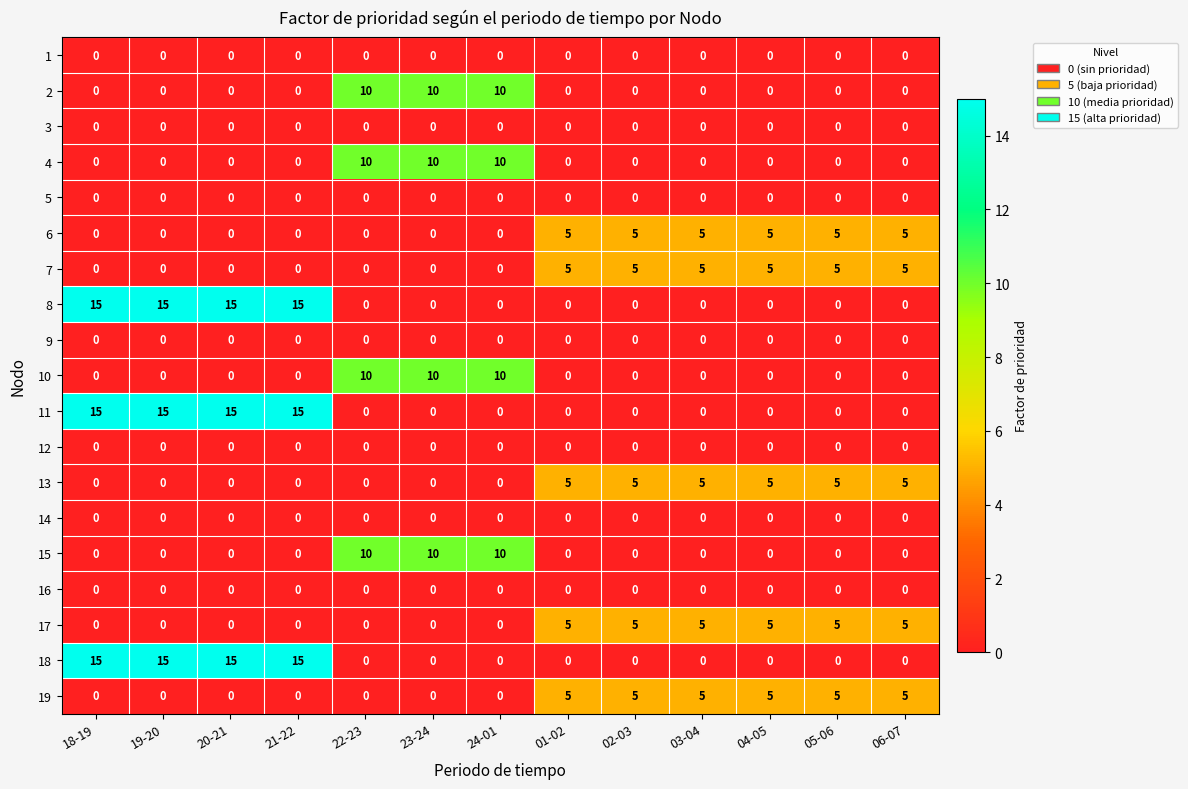

Is it true that 8 equals -6 at 24-01?

False